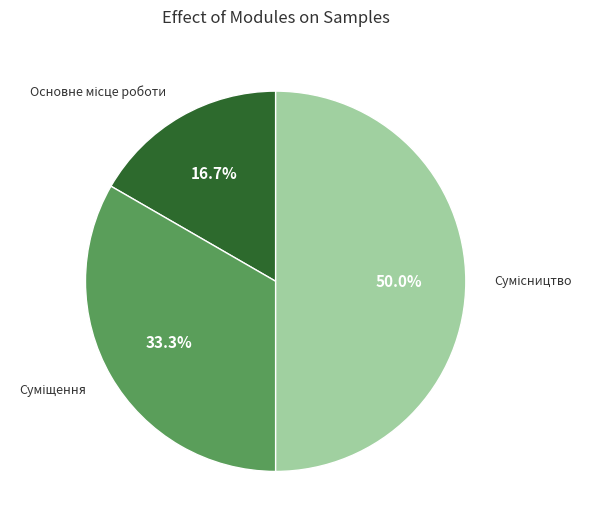

Is there any slice that represents more than half of the pie?

No